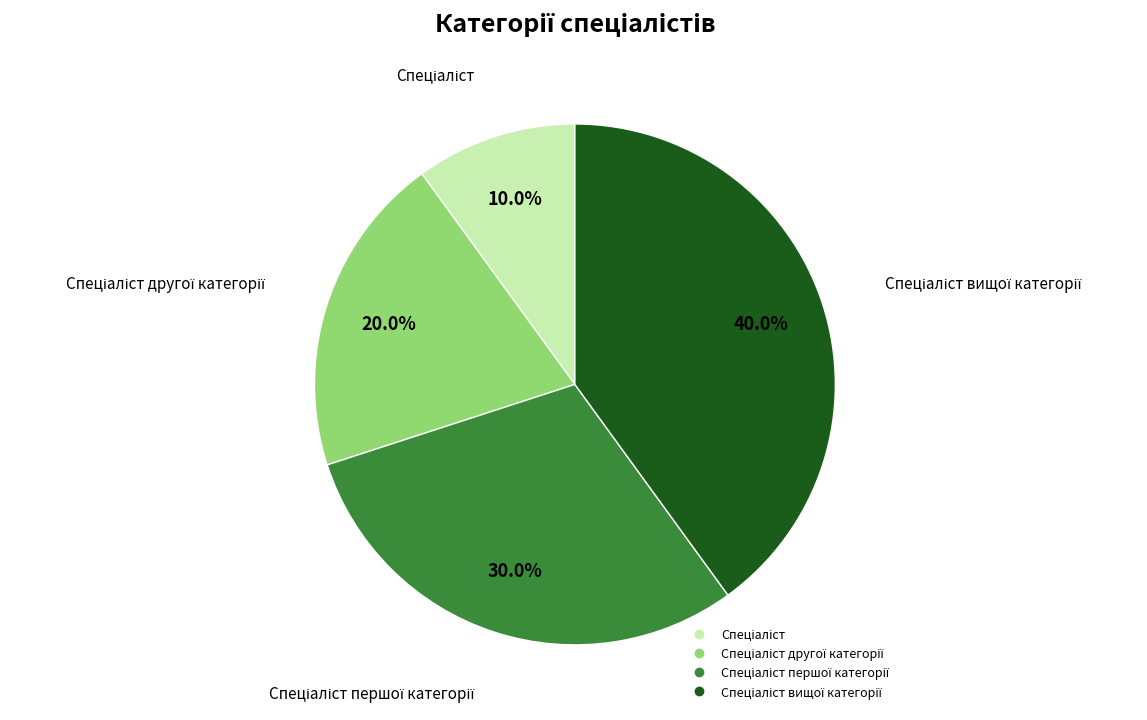

Does any single category account for the majority?

No